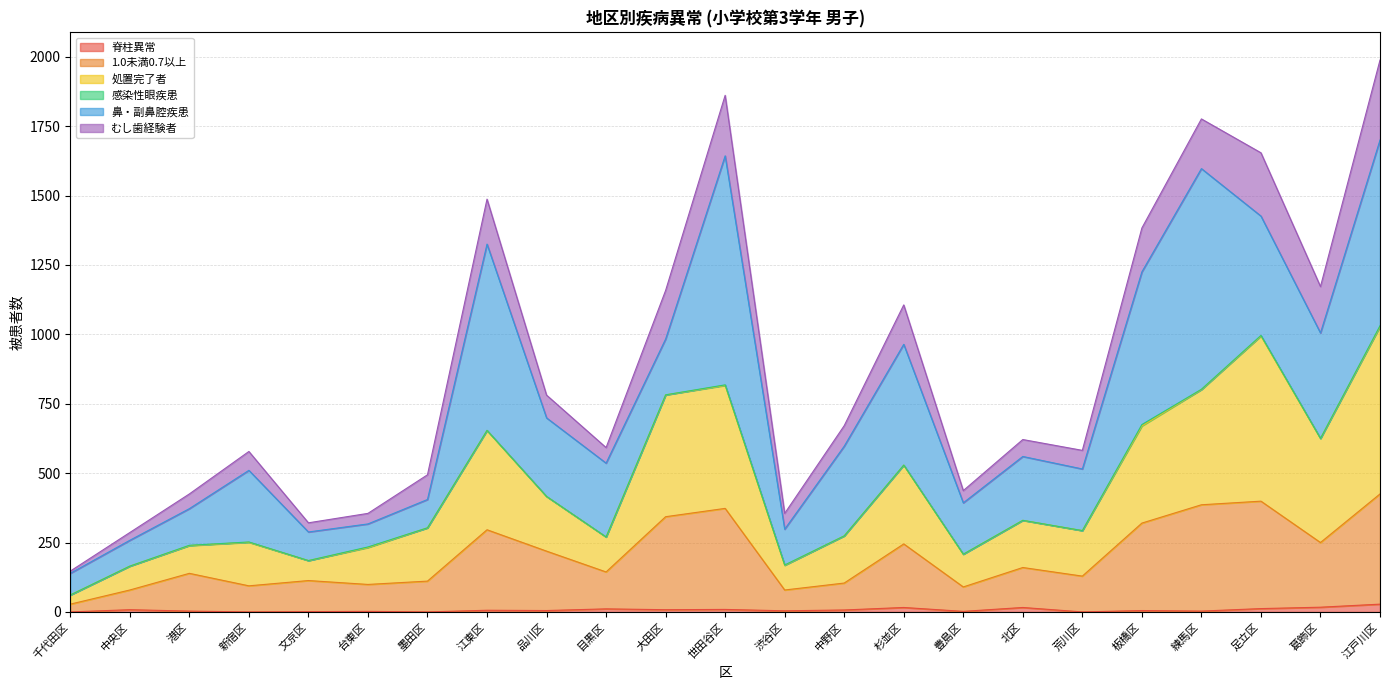

Does the chart display data point markers on the line(s)?

No